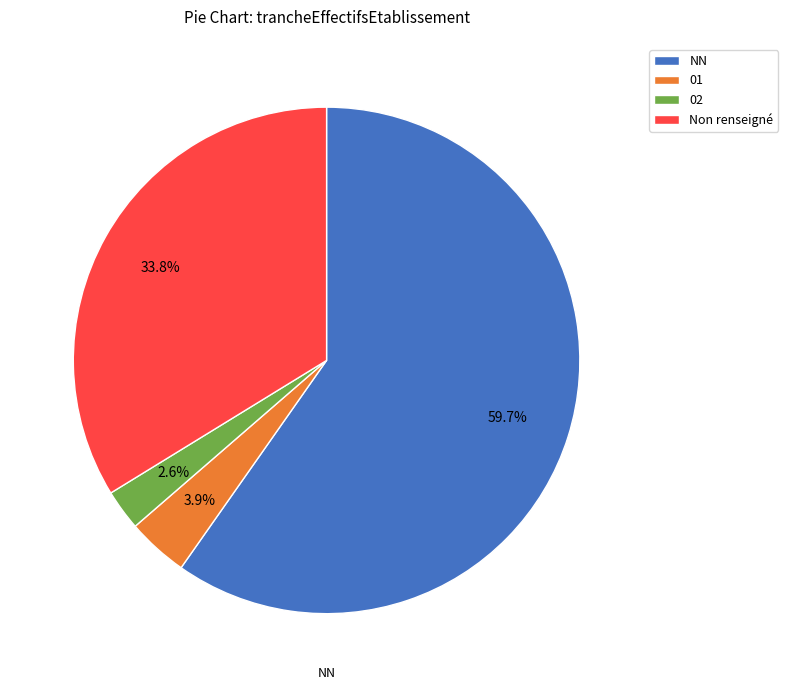

How much of the chart is everything except 01?

96.1%